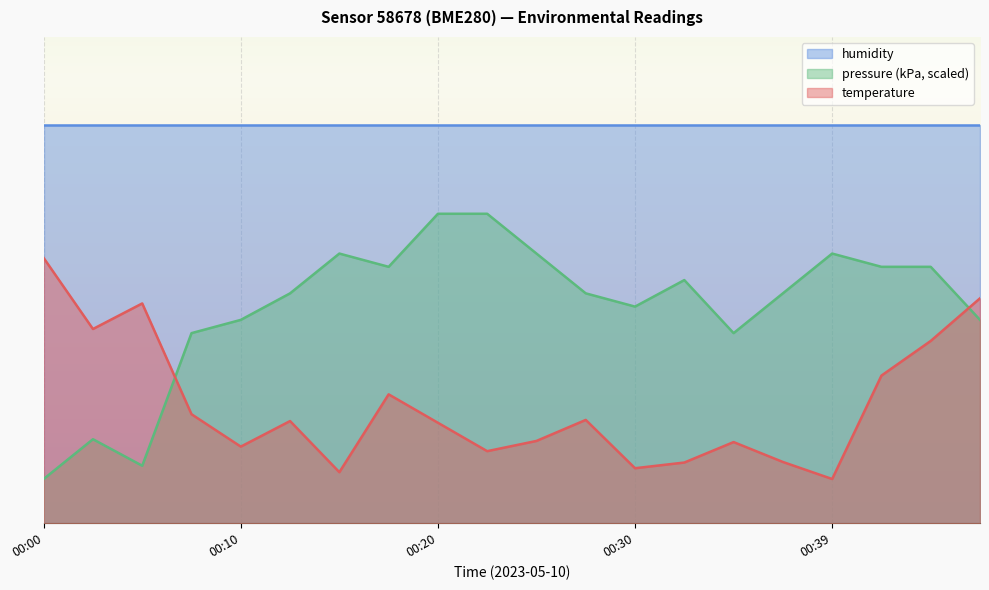

How many values in the temperature series exceed 11?

11